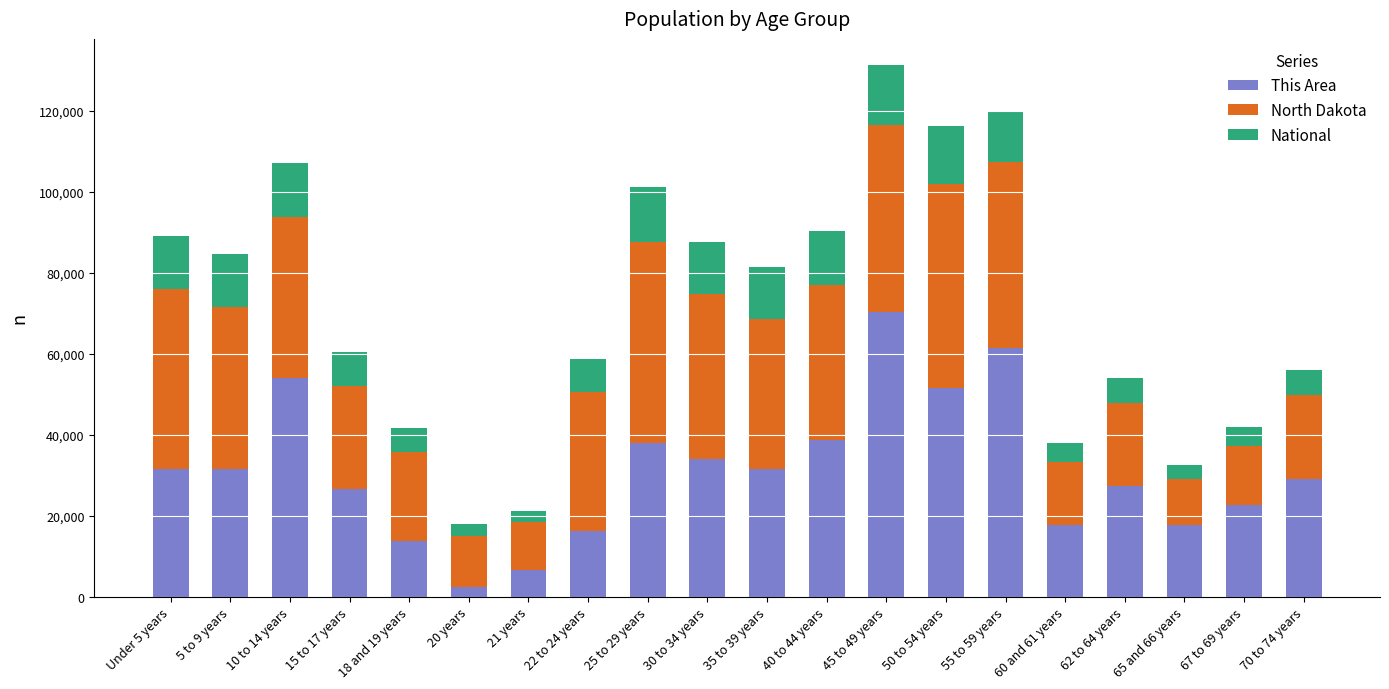

What is the total value across all series at 65 and 66 years?

32470.8